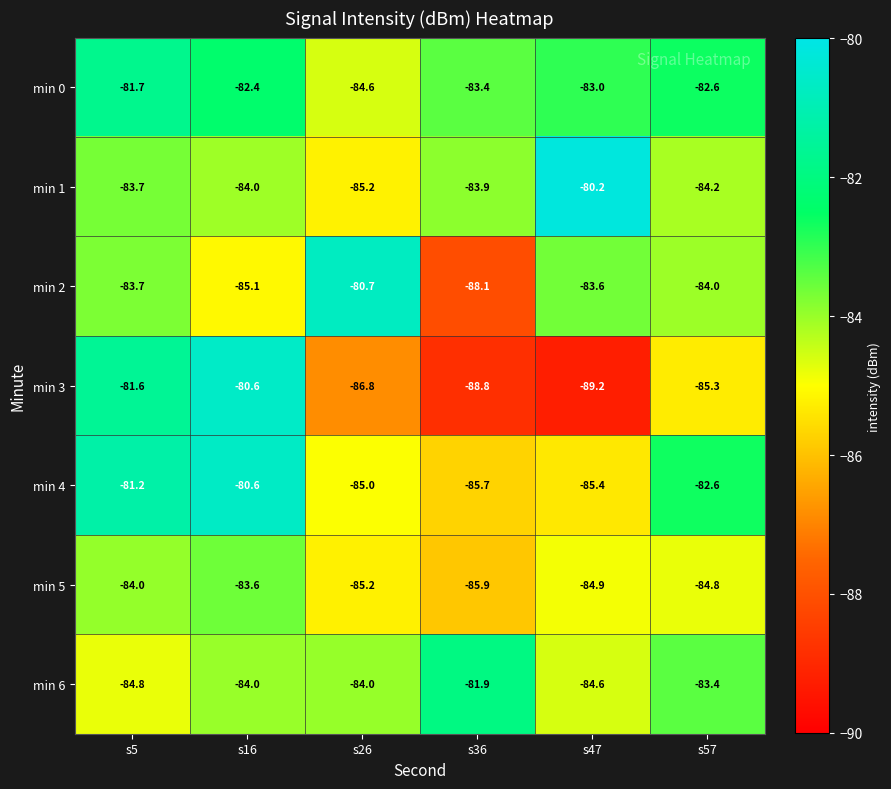

What is the spread (max minus min) of values at s57?

2.7